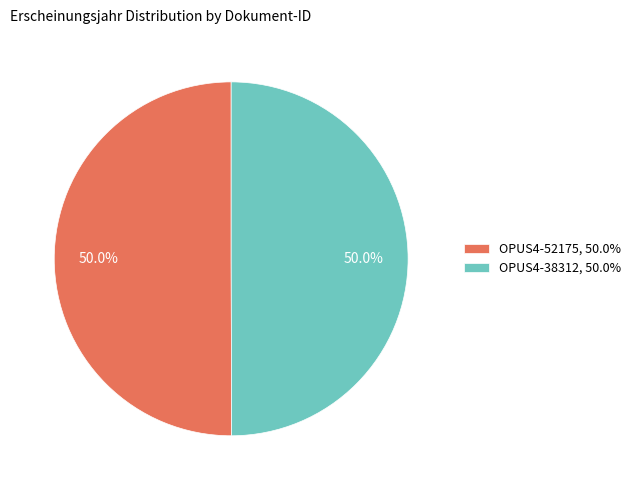

Approximately how many times larger is the value at OPUS4-52175, 50.0% compared to OPUS4-38312, 50.0%?

1.0